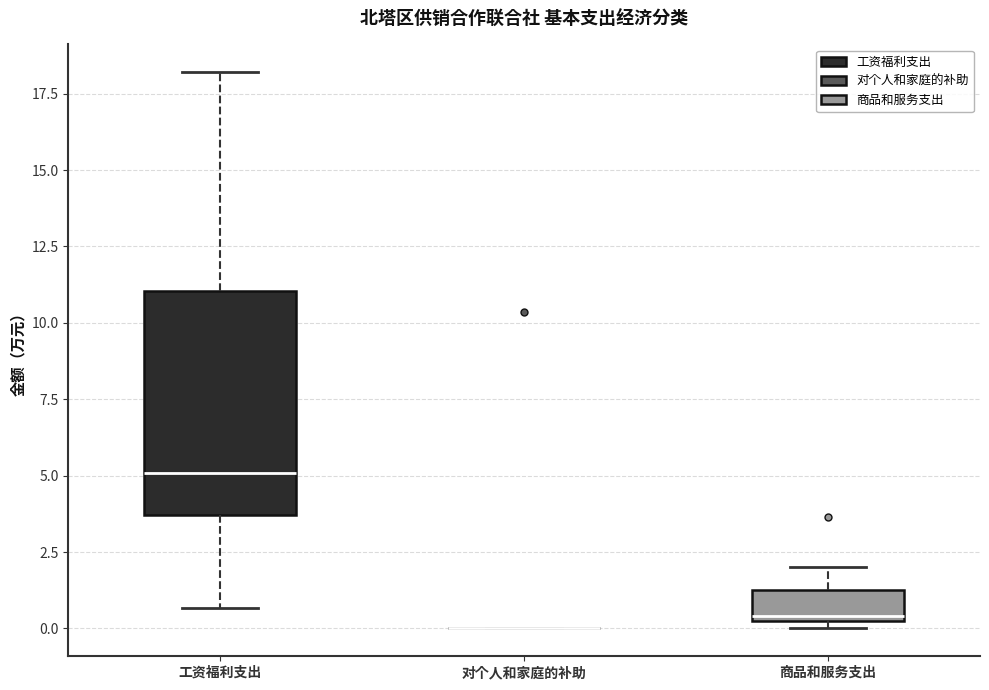

Comparing the boxes themselves (not the whiskers), which one is the tallest?

工资福利支出